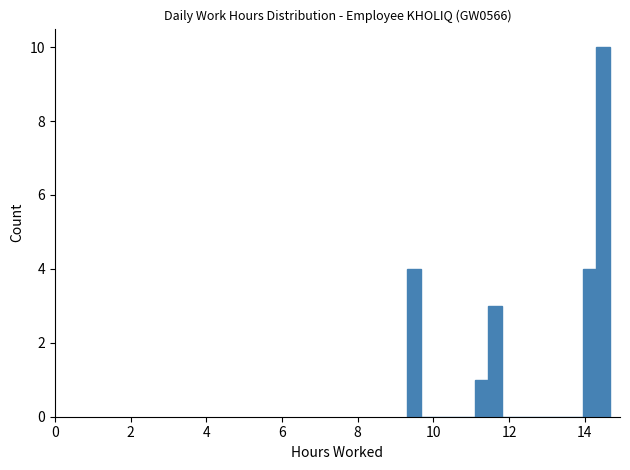

Read against the x-axis, roughly where is the centre of the tallest bar?

14.4